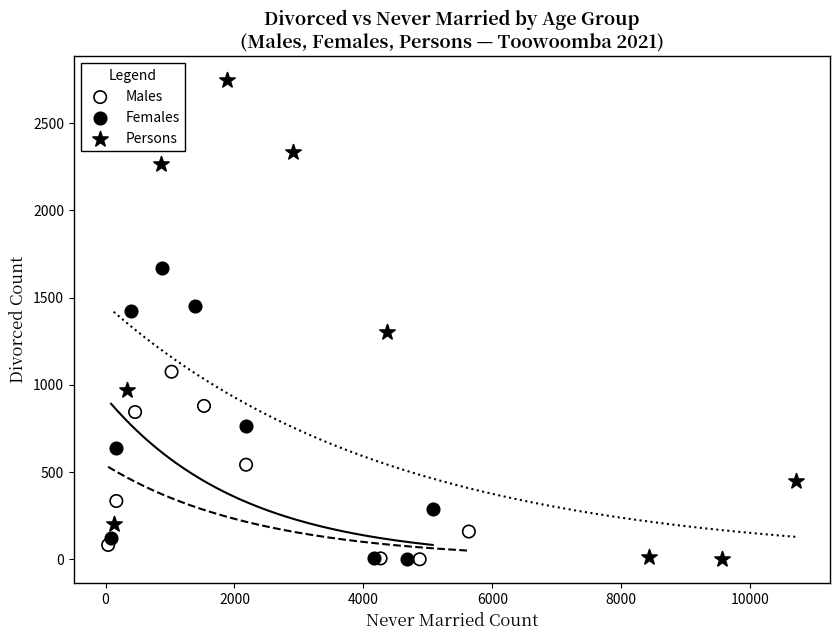

Which series contains the highest Y value?

Persons